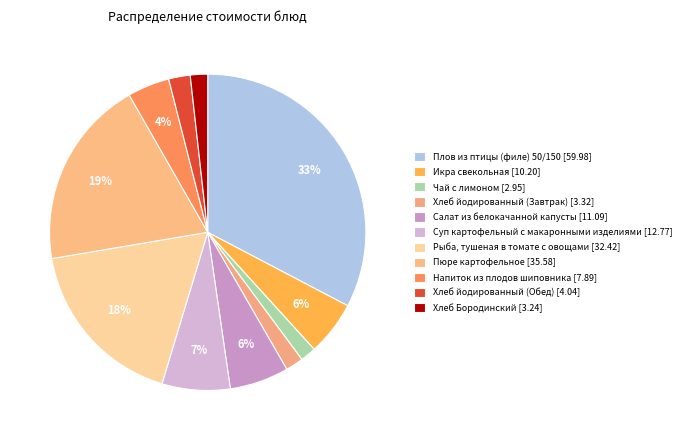

Which slice is the largest?

Плов из птицы (филе) 50/150